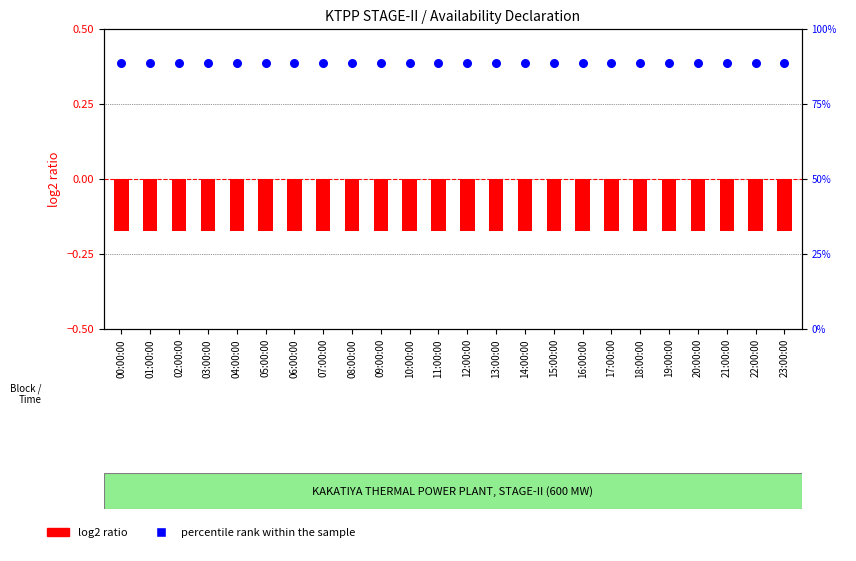

Is the value of percentile rank within the sample at 08:00:00 greater than the value of log2 ratio at 15:00:00?

Yes